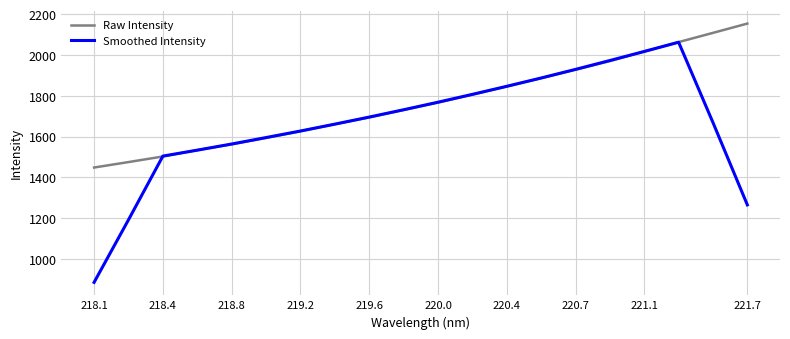

Which series has the widest spread of values?

Smoothed Intensity